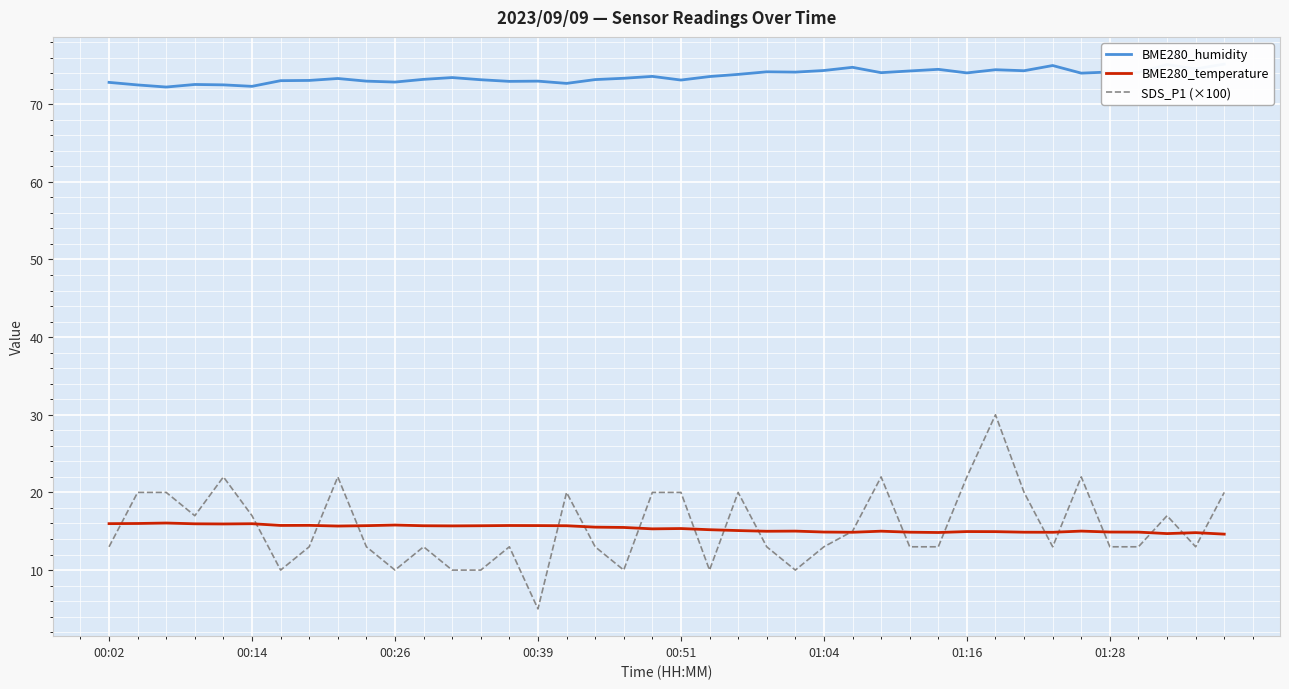

Reading left to right, transcribe all the data shown in this chart.

BME280_humidity: 72.8	72.5	72.2	72.5	72.5	72.3	73.0	73.0	73.3	73.0	72.8	73.2	73.4	73.1	72.9	73.0	72.7	73.2	73.3	73.6	73.1	73.5	73.8	74.2	74.1	74.3	74.7	74.0	74.3	74.5	74.0	74.4	74.3	75.0	74.0	74.1	74.1	75.1	74.5	75.2
BME280_temperature: 16.0	16.0	16.1	16.0	15.9	16.0	15.8	15.8	15.7	15.7	15.8	15.7	15.7	15.7	15.7	15.7	15.7	15.5	15.5	15.3	15.3	15.2	15.1	15.0	15.0	14.9	14.9	15.0	14.9	14.8	15.0	14.9	14.9	14.9	15.0	14.9	14.9	14.7	14.8	14.6
SDS_P1 (×100): 13.0	20.0	20.0	17.0	22.0	17.0	10.0	13.0	22.0	13.0	10.0	13.0	10.0	10.0	13.0	5.0	20.0	13.0	10.0	20.0	20.0	10.0	20.0	13.0	10.0	13.0	15.0	22.0	13.0	13.0	22.0	30.0	20.0	13.0	22.0	13.0	13.0	17.0	13.0	20.0